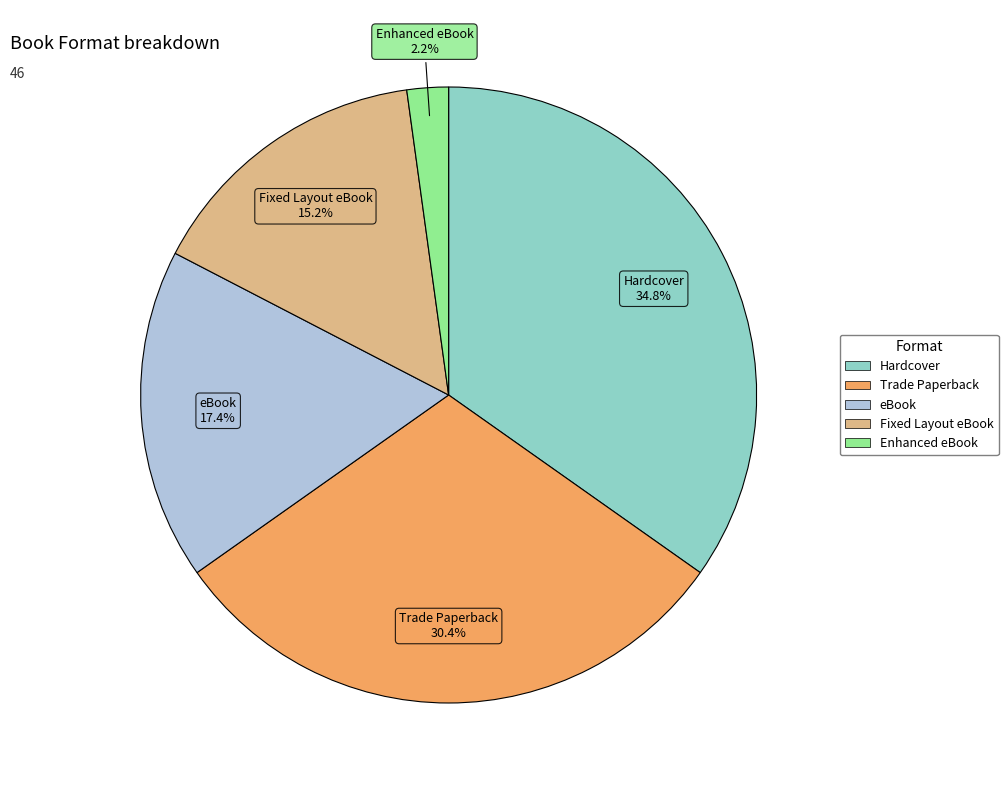

What percentage is the Hardcover slice, to the nearest percent?

35%